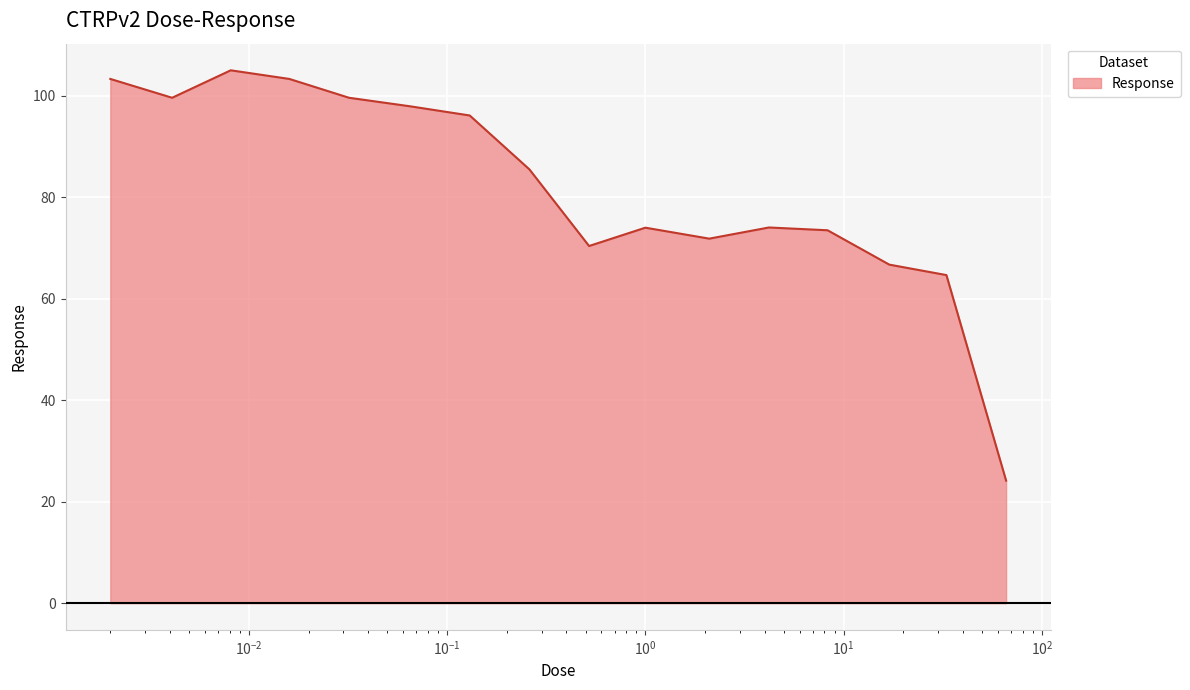

How many values exceed 85?

8